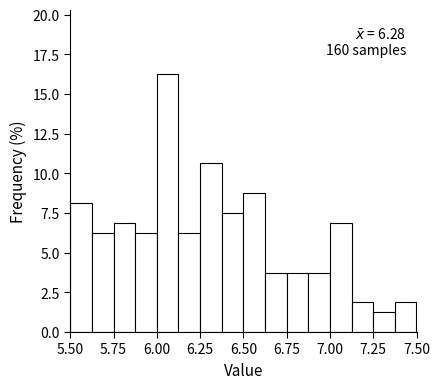

Around what value on the x-axis is the tallest bar? Give the approximate position of its centre, as read against the axis.

6.05